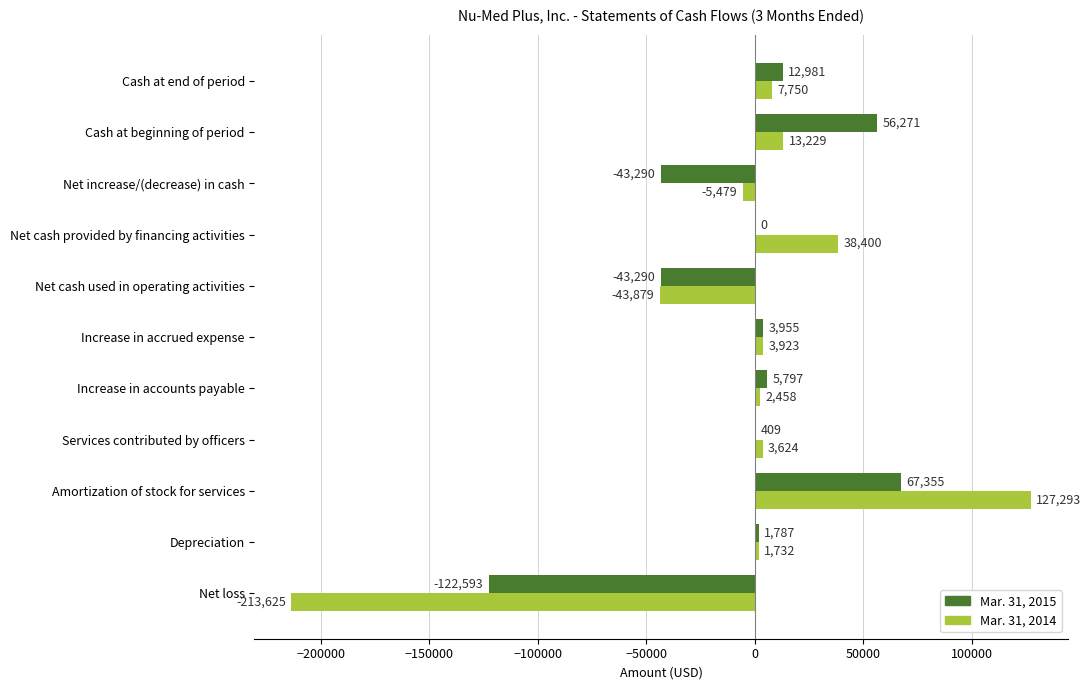

What is the maximum value shown in the chart?

127293